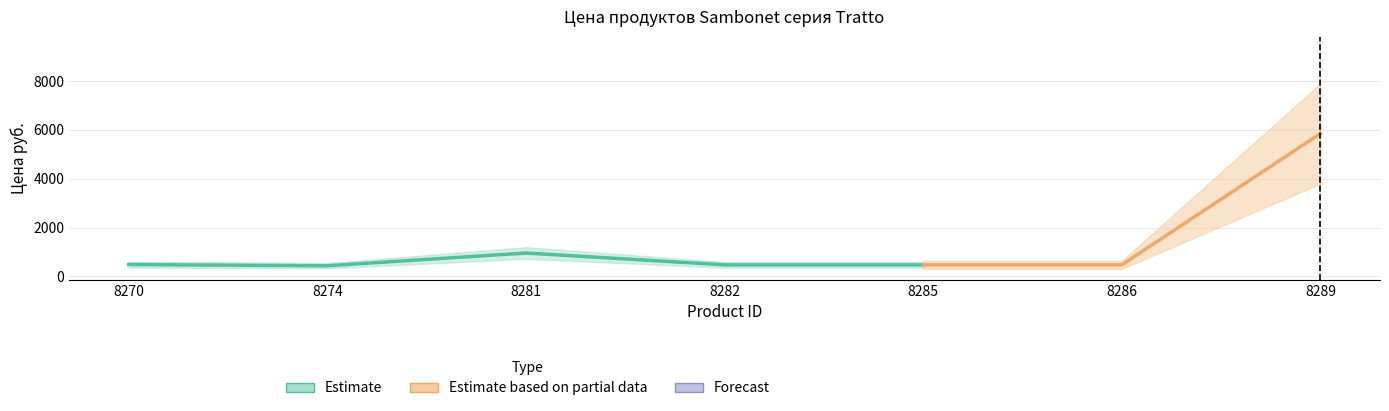

How many interior local valleys (lower than both neighbors) does the data have?

1